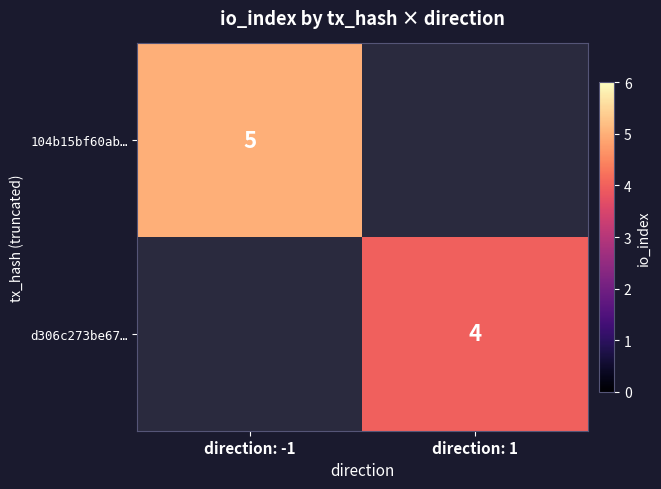

At how many categories does at least one series exceed 4?

1